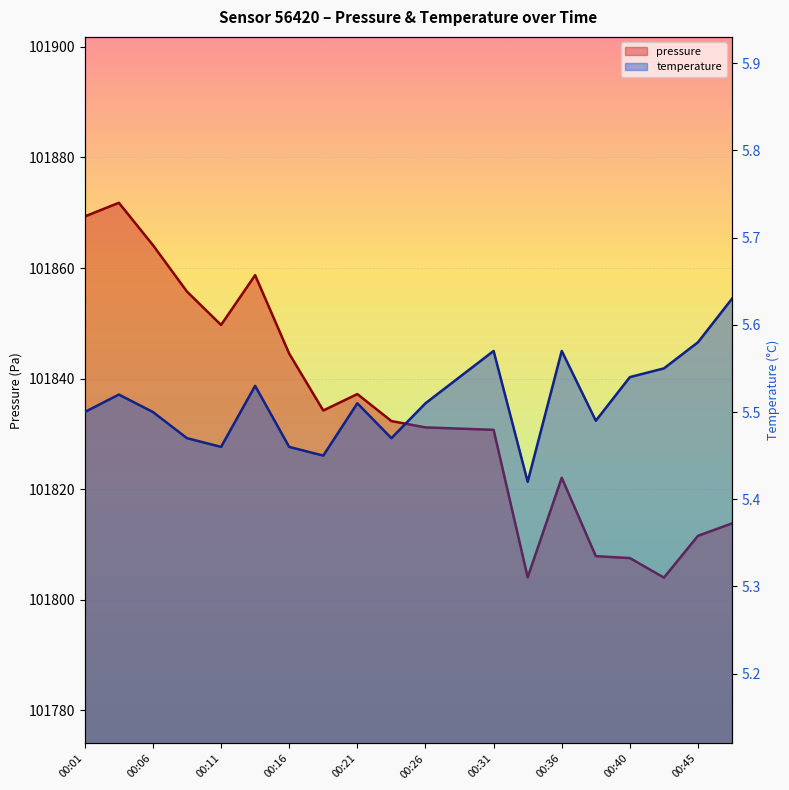

Which label corresponds to the largest value in the chart?

00:04